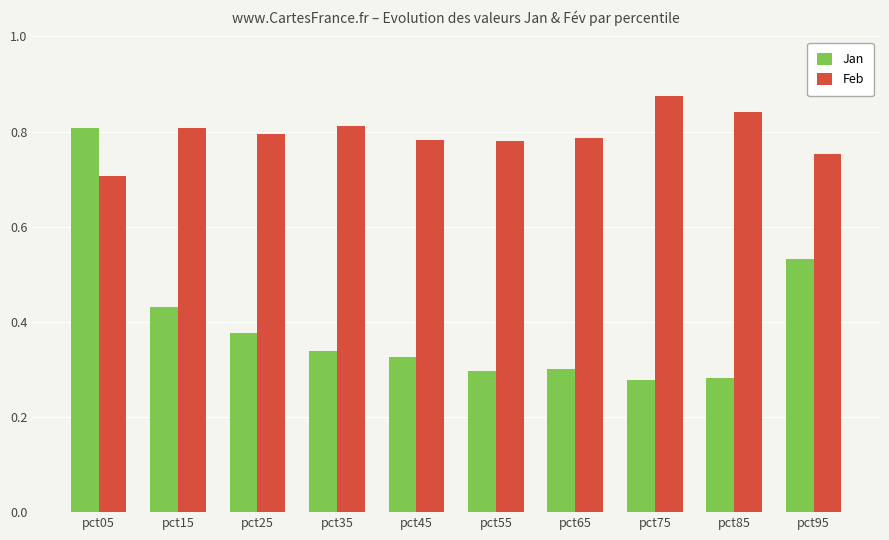

What is the sum of the Feb values at pct05 and pct25?

1.5